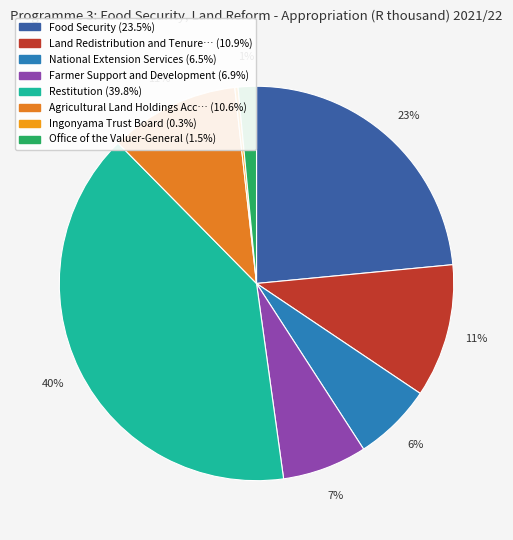

How many segments does this pie chart have?

8